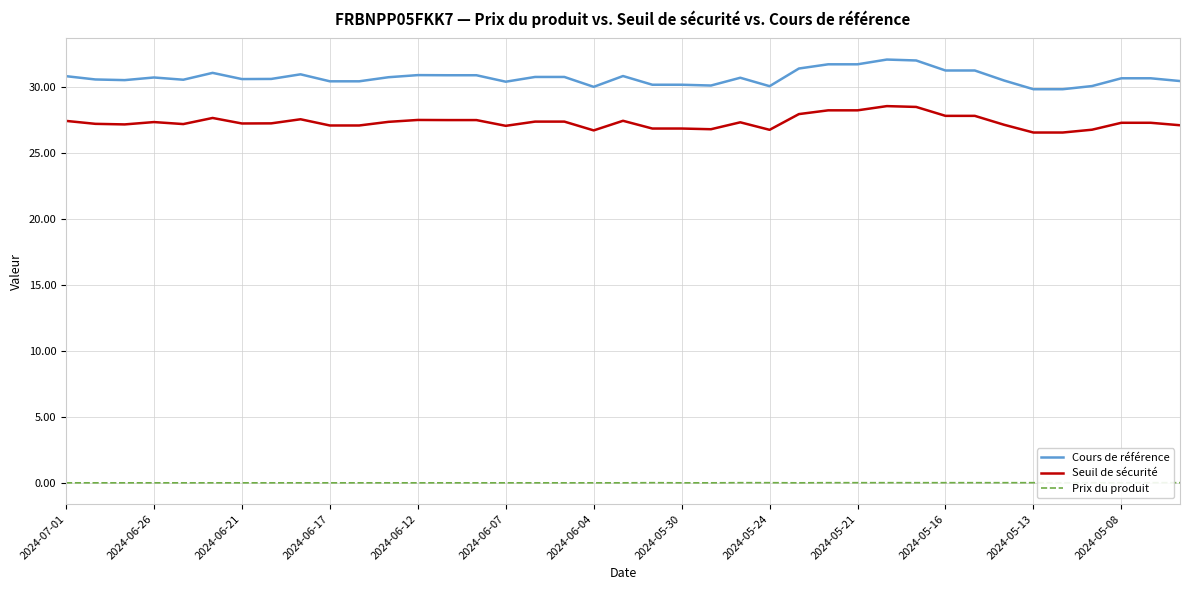

True or false: Seuil de sécurité has a value of 27.5 at 2024-06-12.

True